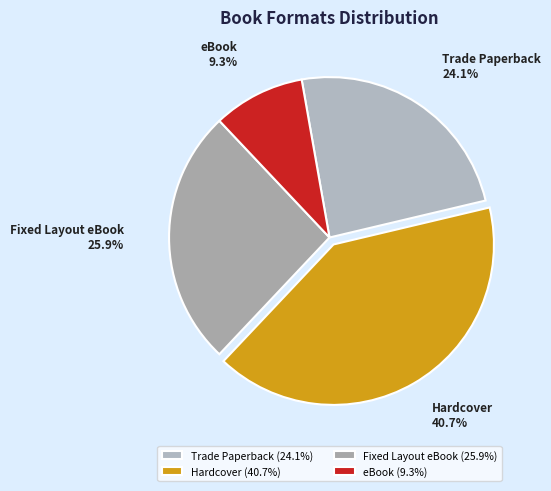

Is it true that eBook is 15% of the pie?

False